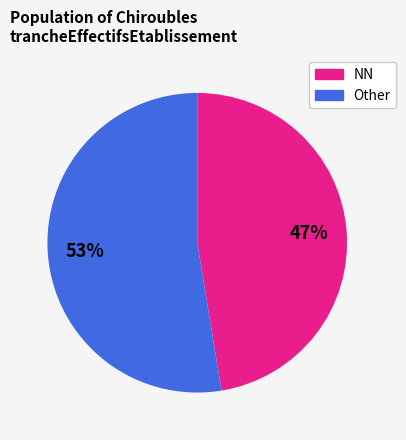

To the nearest percent, what is the average slice percentage?

50%